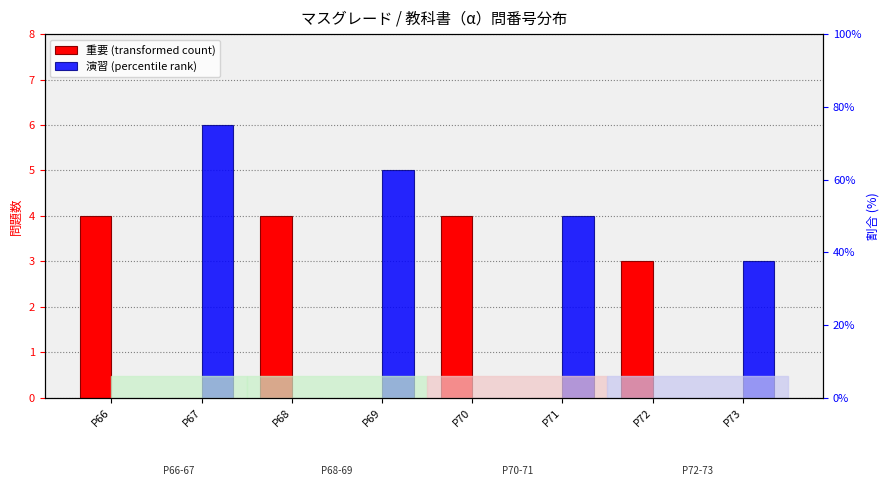

Which series has the largest total across all categories?

演習